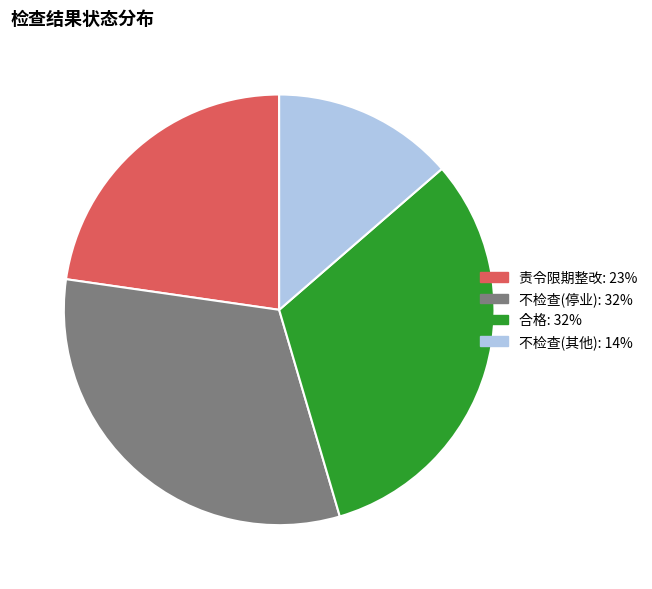

Is the sum of 责令限期整改 and 合格 greater than half?

Yes